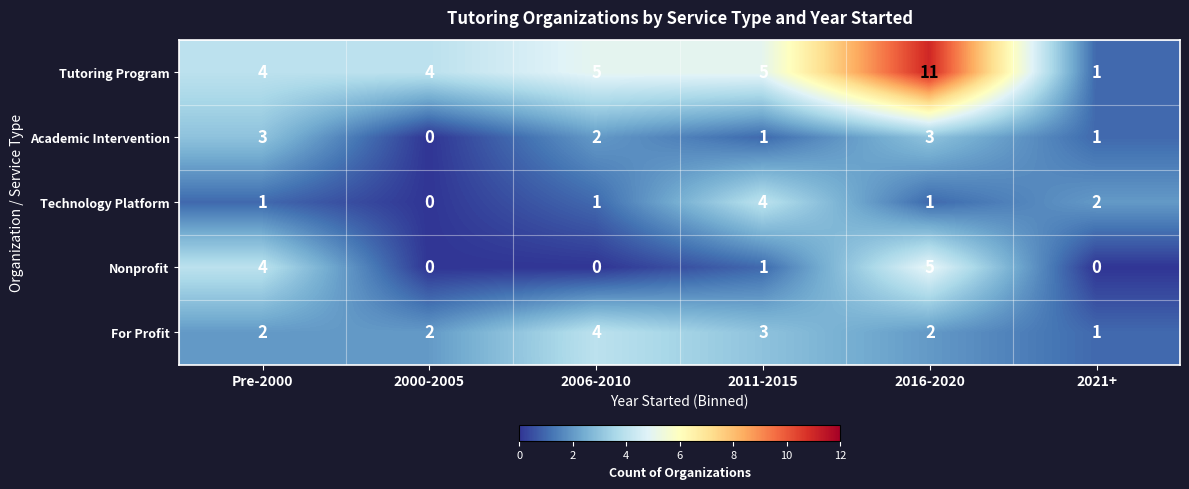

At how many categories does at least one series exceed 0?

6